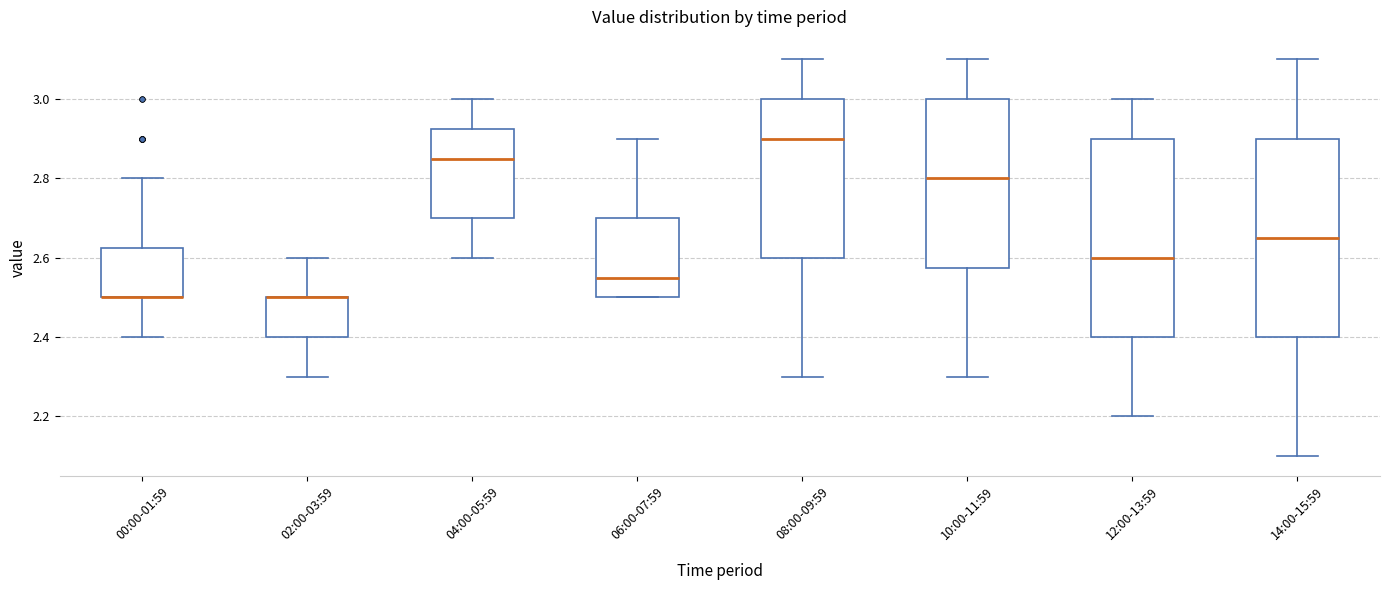

Where does the upper whisker of the box for 02:00-03:59 end on the y-axis? The values are not printed on the chart, so give them approximately, as read against the axis.

2.60